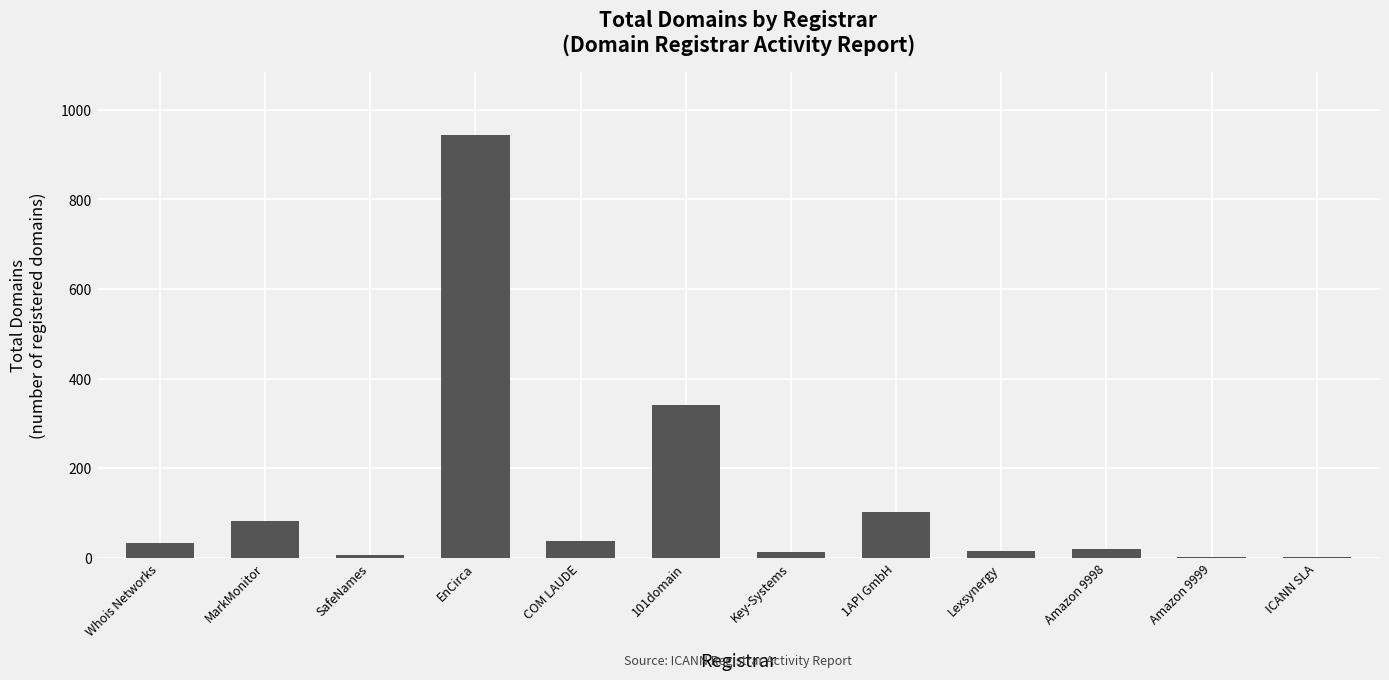

What is the sum of all values?

1591